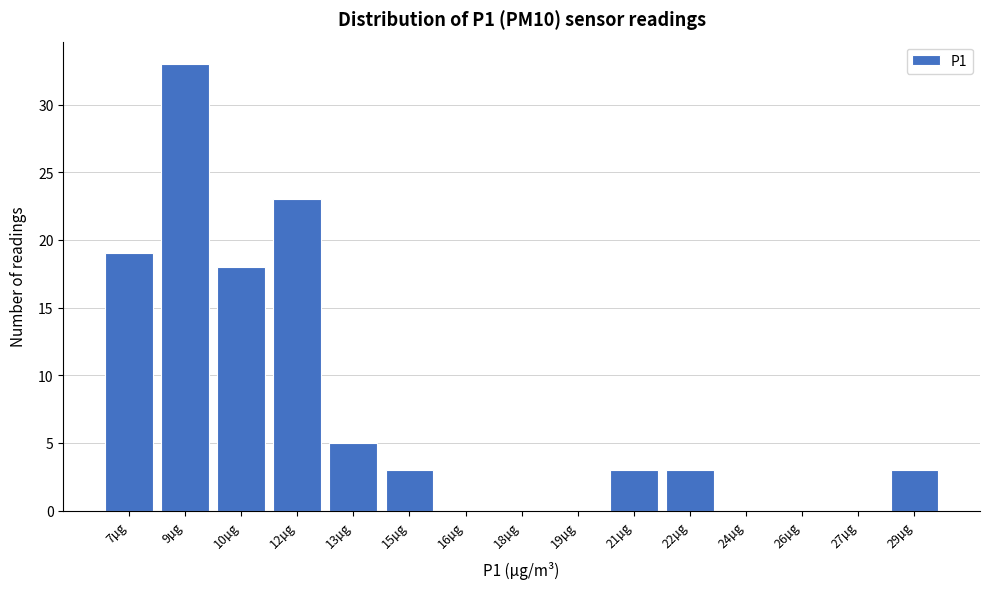

Reading left to right, extract all data points from this chart.

7µg=19	9µg=33	10µg=18	12µg=23	13µg=5	15µg=3	16µg=0	18µg=0	19µg=0	21µg=3	22µg=3	24µg=0	26µg=0	27µg=0	29µg=3